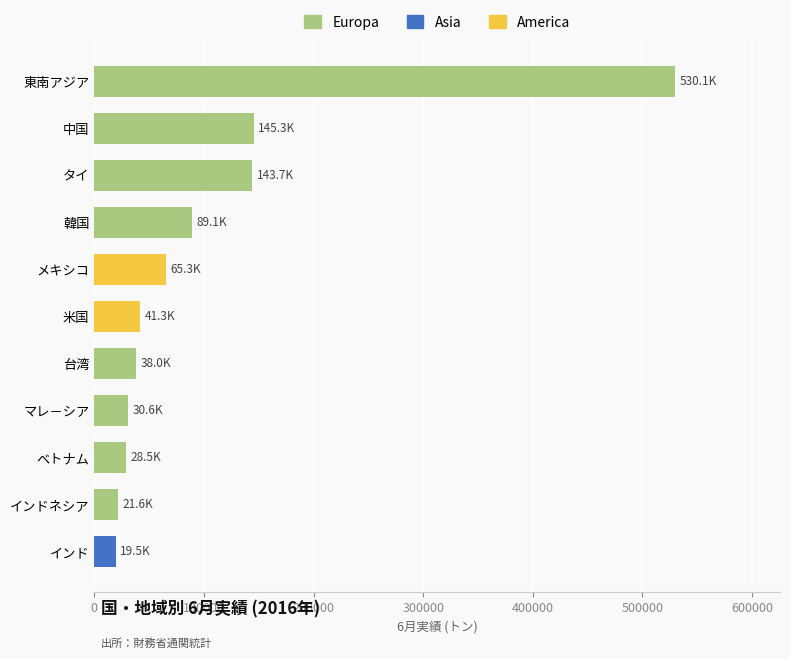

Does the chart contain stacked bars?

No